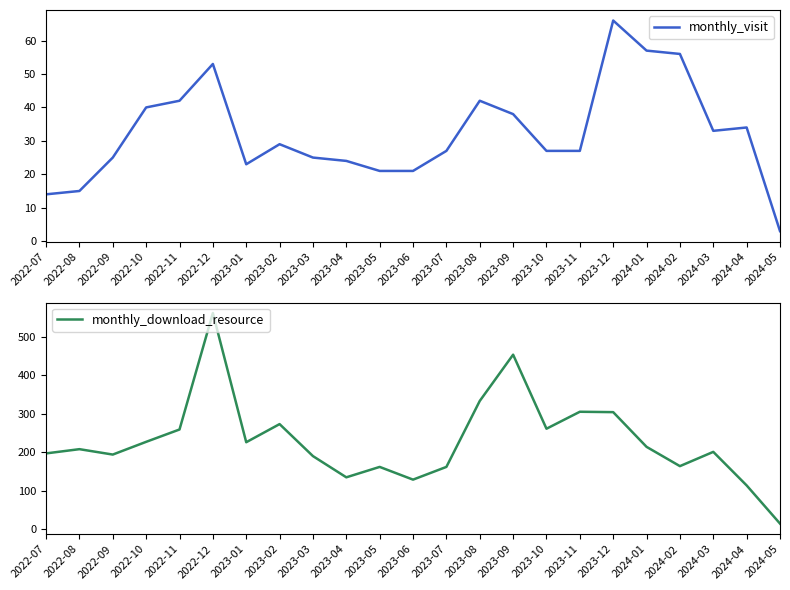

Is it true that monthly_visit equals 11 at 2023-11?

False